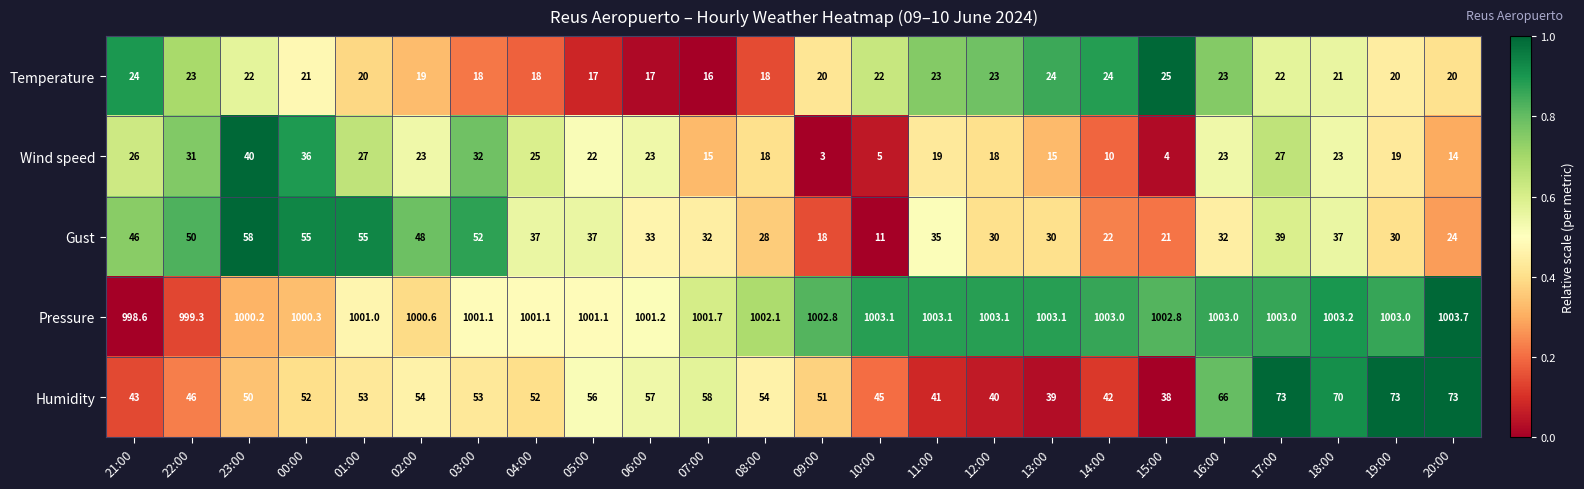

At which category is the sum across all series the highest?

23:00